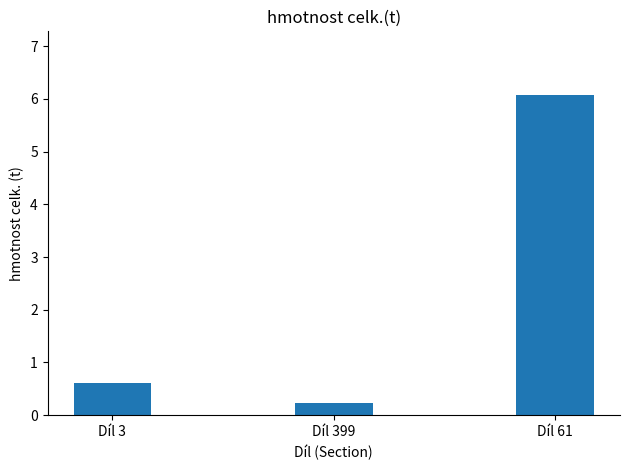

Which category has the highest value across all series?

Díl 61